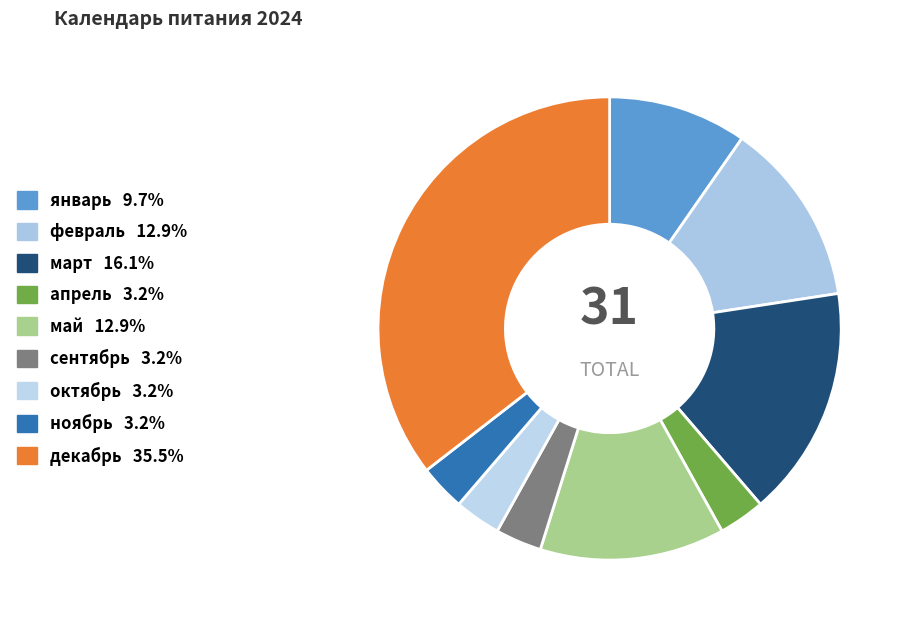

What is the smallest slice in the pie chart?

апрель